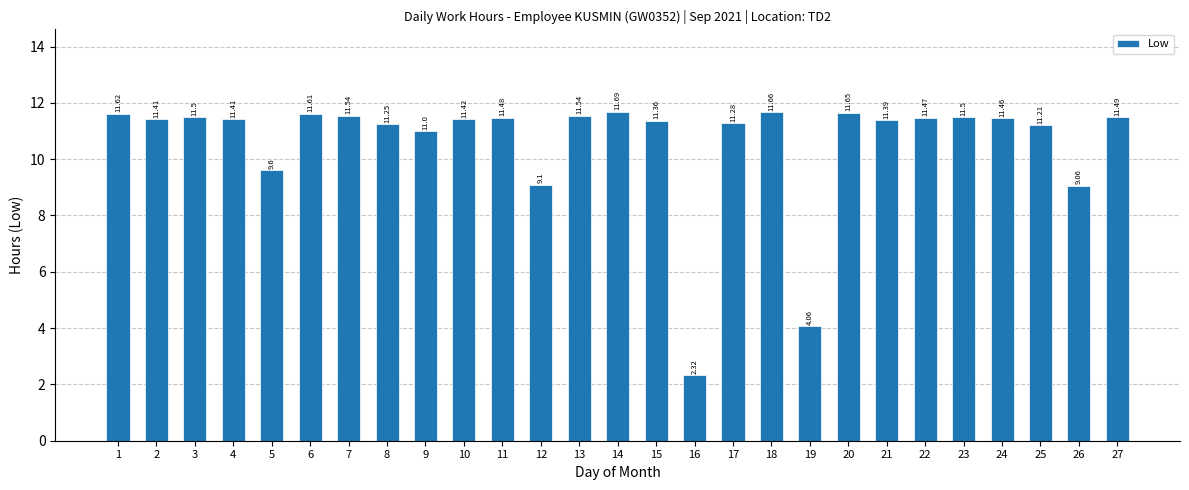

What is the difference between the second highest and second lowest values?

7.6